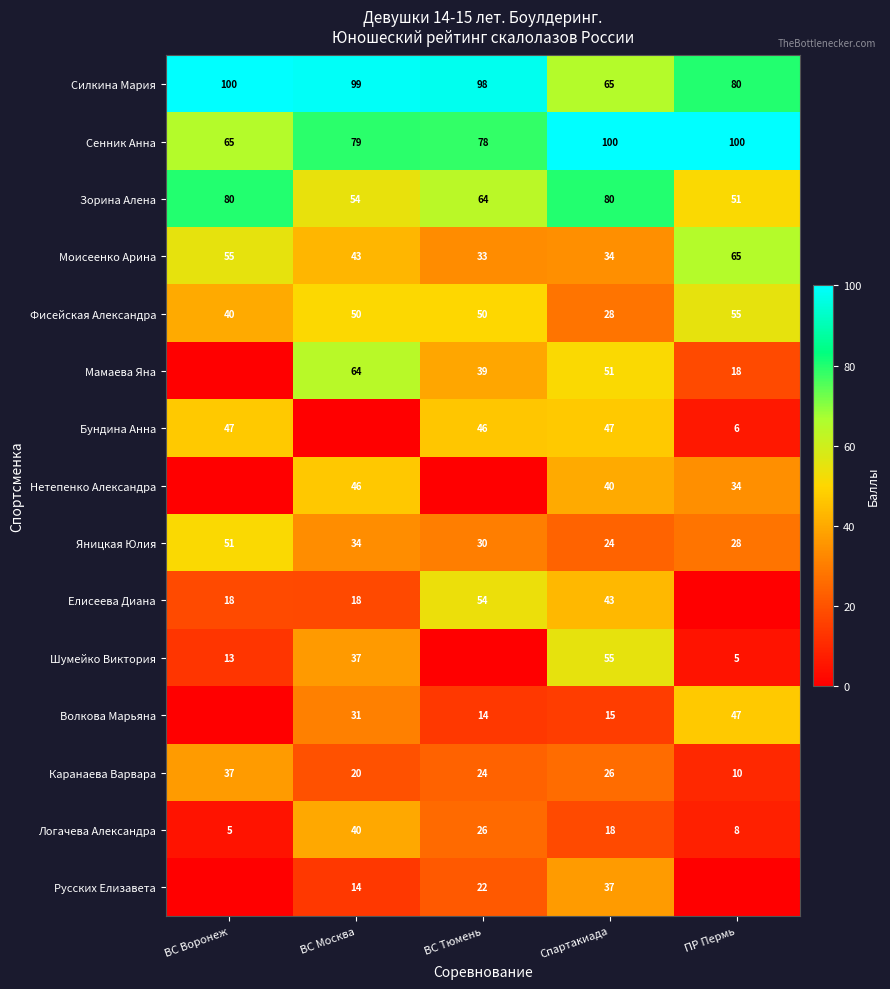

What value does the Логачева Александра series have at ВС Тюмень, to the nearest 10?

30